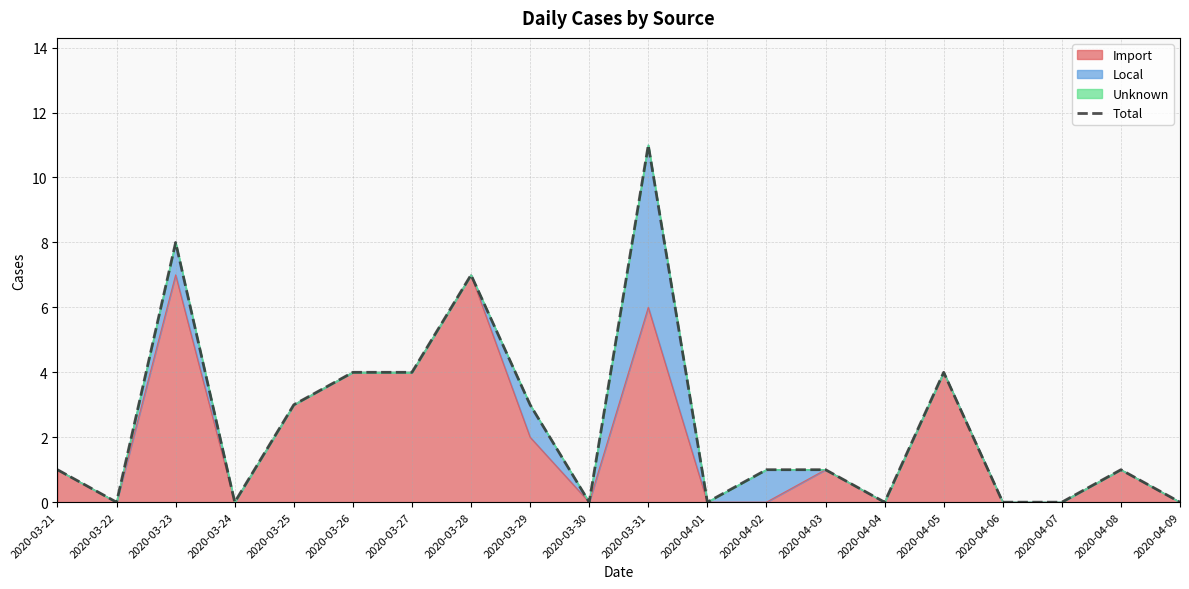

What is the label of the 4th point from the left?

2020-03-24